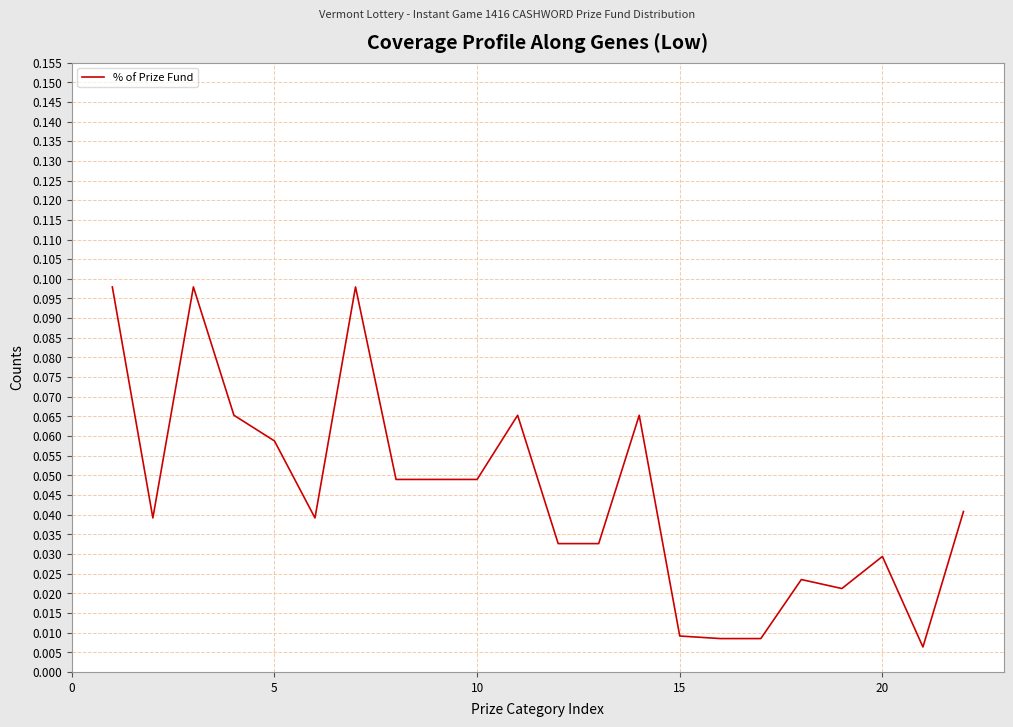

How many lines are shown in the chart?

1